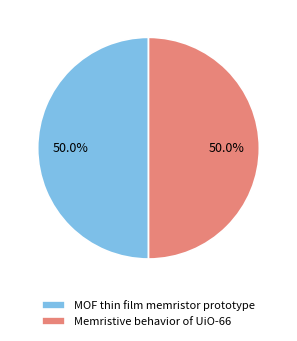

Is the sum of Memristive behavior of UiO-66 and MOF thin film memristor prototype greater than half?

Yes